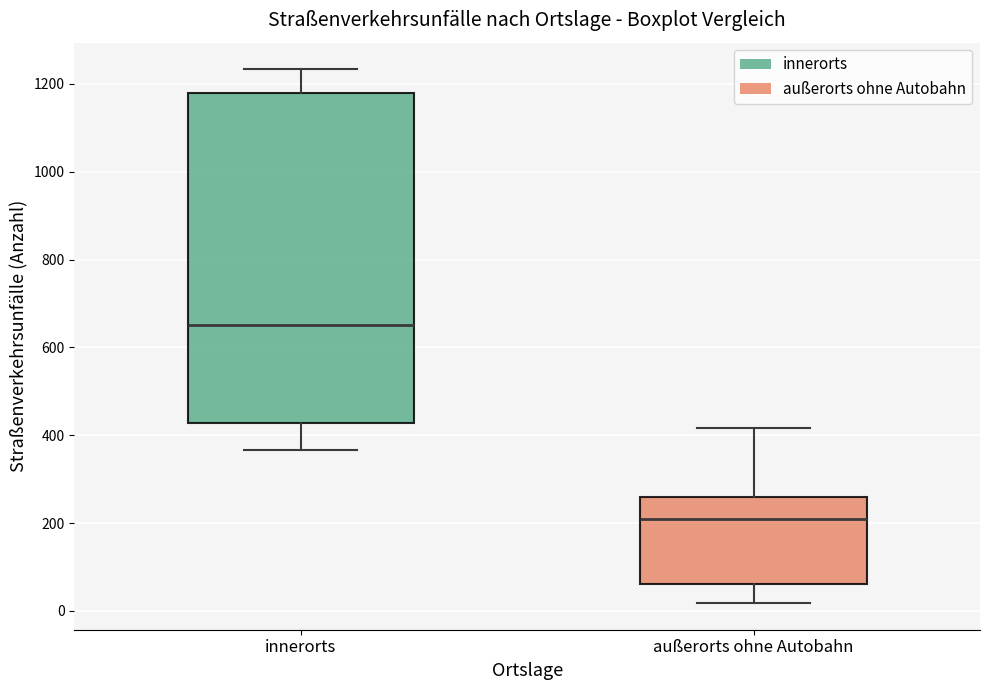

Reading left to right, transcribe this box plot: for each box, give where its median line is, the range the box spans, and where its two whiskers end, as read against the y-axis. The values are not printed on the chart, so give them approximately, as read against the axis.

innerorts: median 660, box 420 to 1180, whiskers 360 to 1240
außerorts ohne Autobahn: median 200, box 60 to 260, whiskers 20 to 420